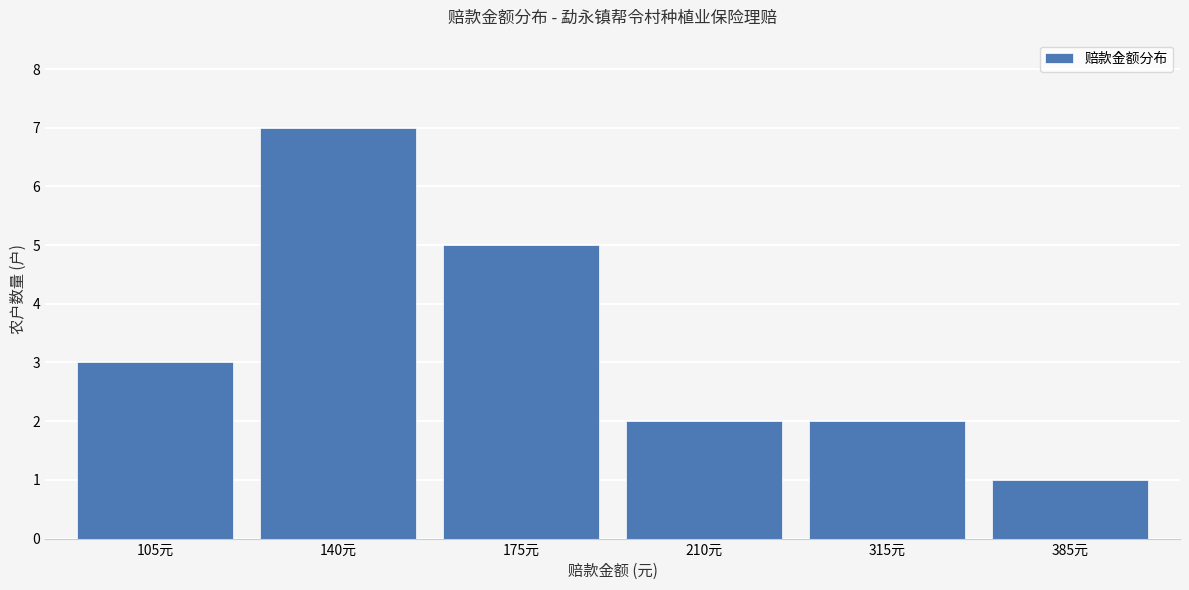

What is the label of the 5th bar from the left?

315元